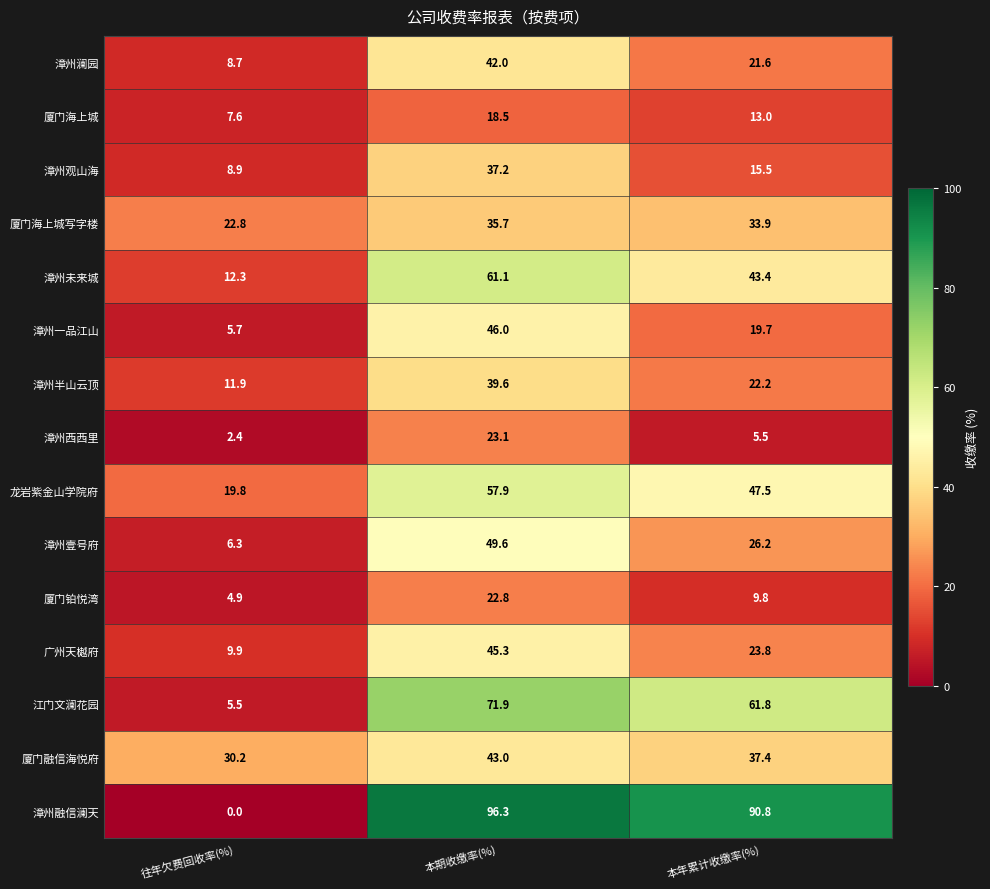

What is the spread (max minus min) of values at 本年累计收缴率(%)?

85.3